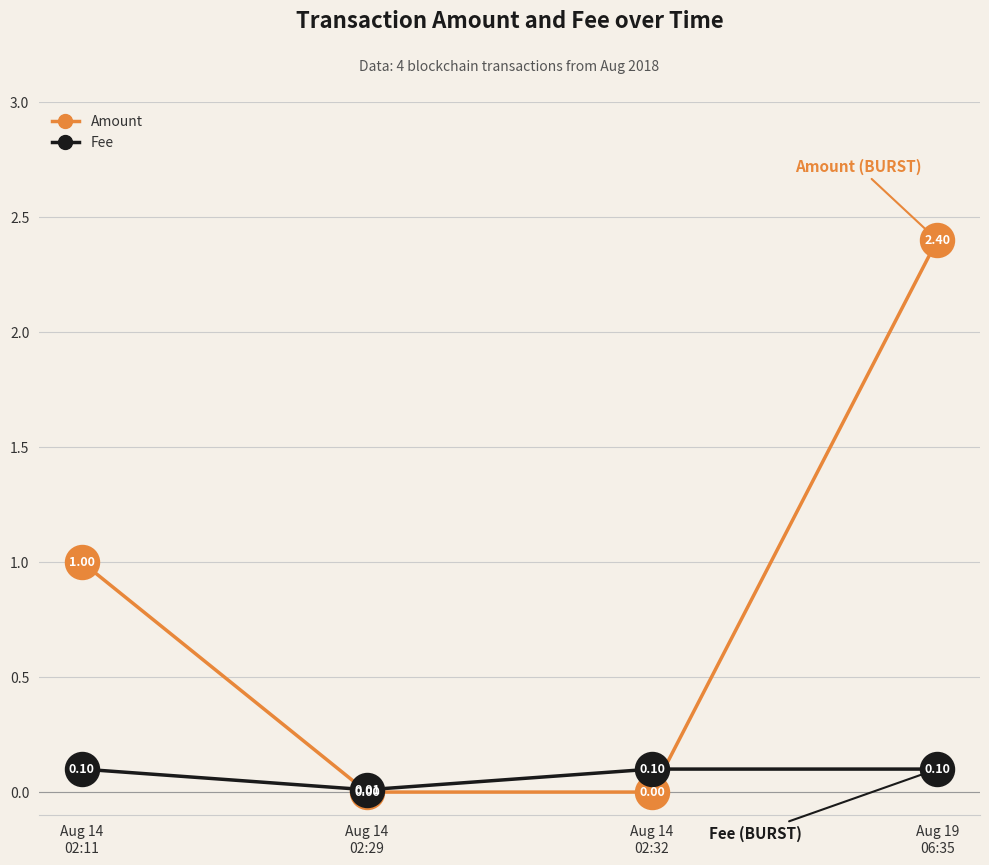

Which series has the largest total across all categories?

Amount